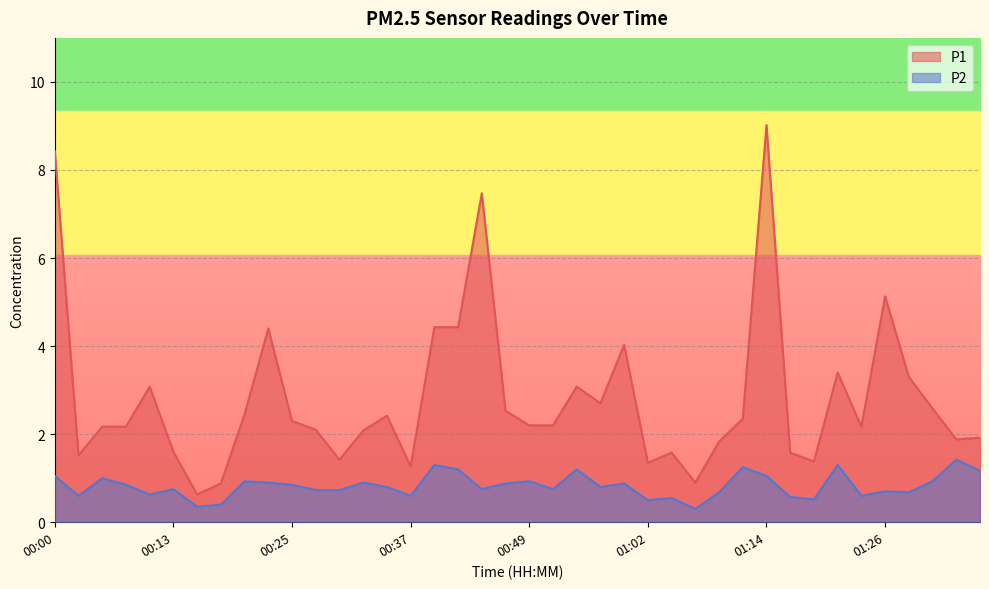

What is the difference between the highest and lowest values at 01:07?

0.6